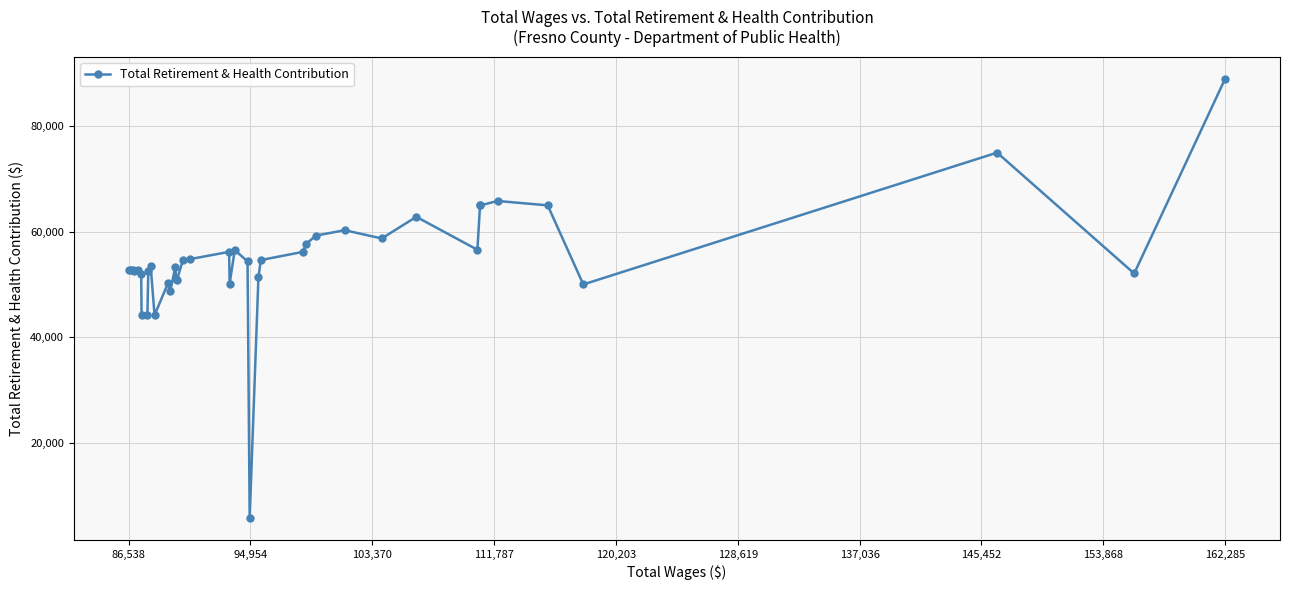

What is the sum of all values?

2184886